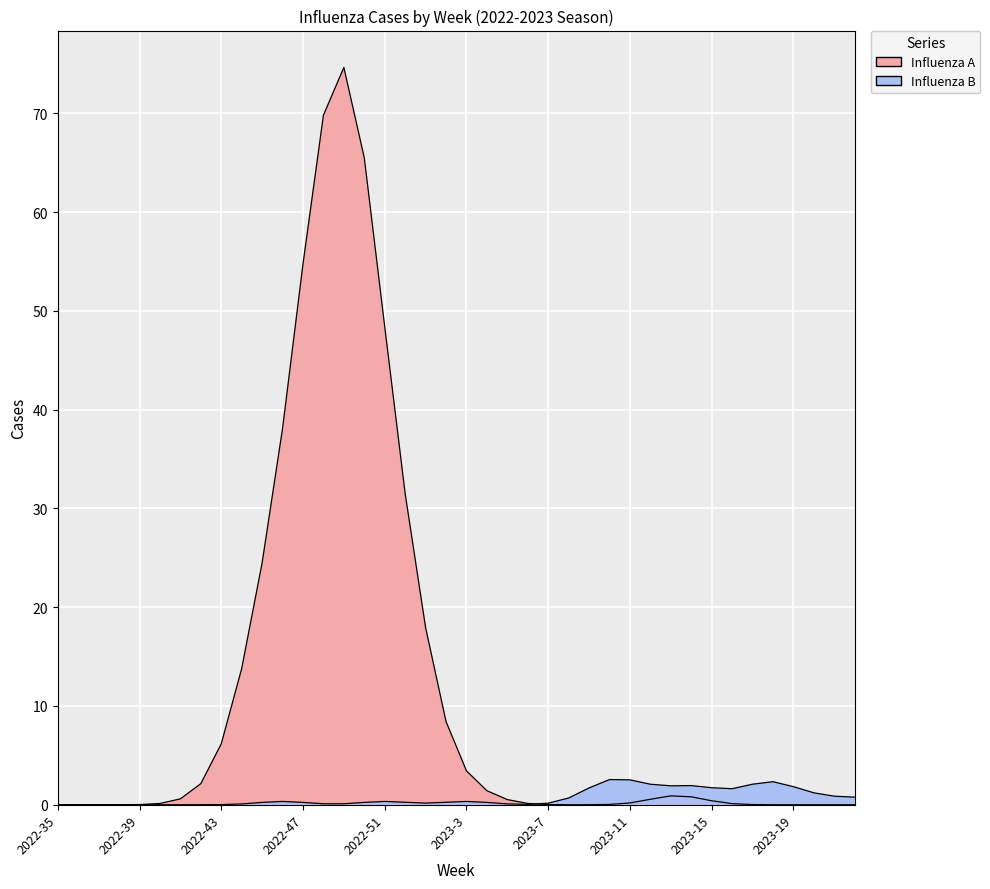

How many lines are shown in the chart?

1